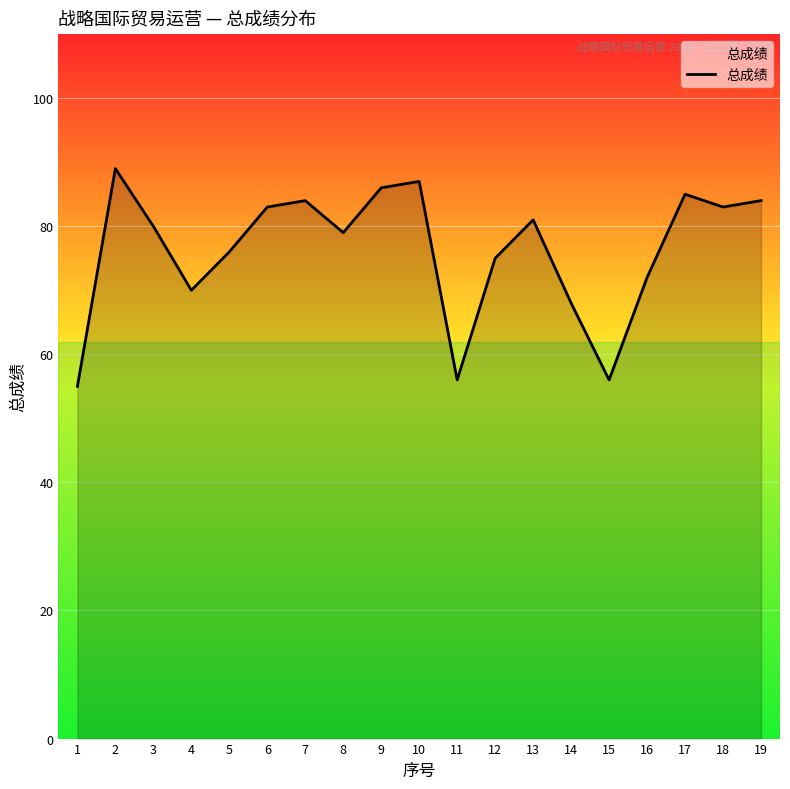

Reading left to right, extract all data points from this chart.

1=55	2=89	3=80	4=70	5=76	6=83	7=84	8=79	9=86	10=87	11=56	12=75	13=81	14=68	15=56	16=72	17=85	18=83	19=84